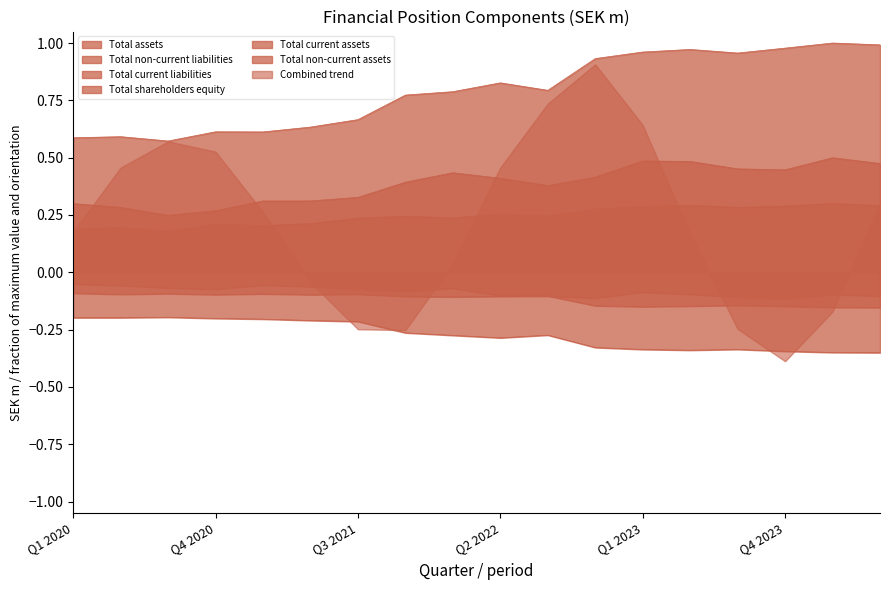

Which category has the lowest value in the Combined trend series?

Q4 2023